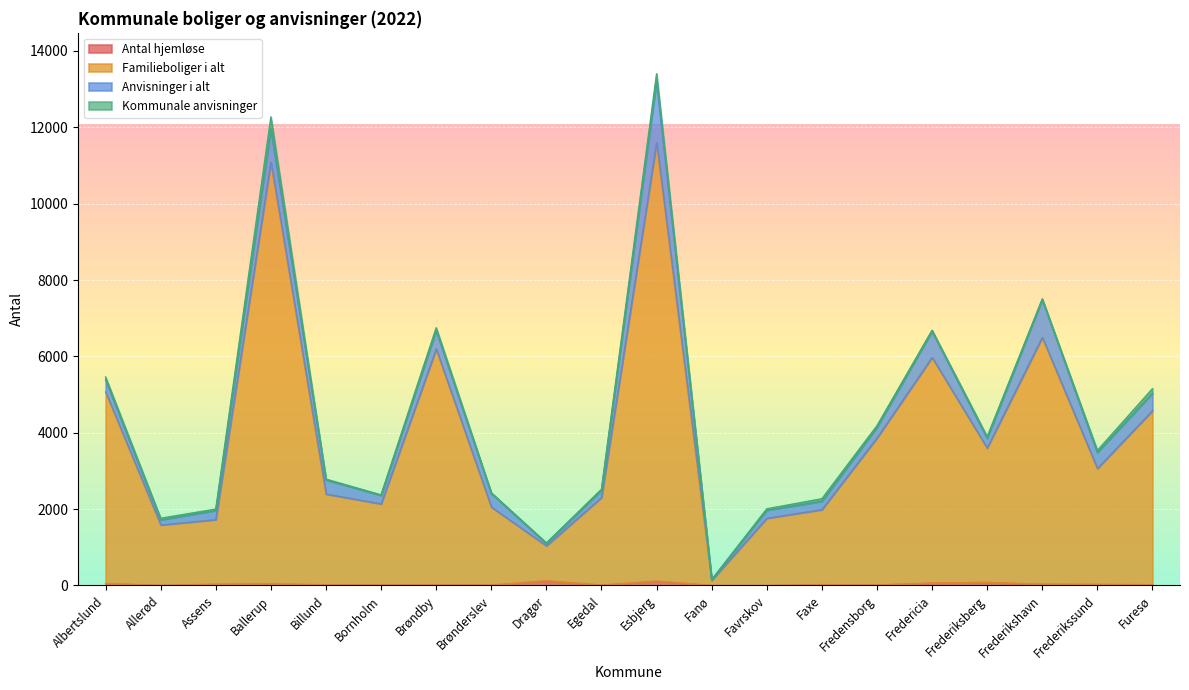

What is the label of the 5th point from the right?

Fredericia